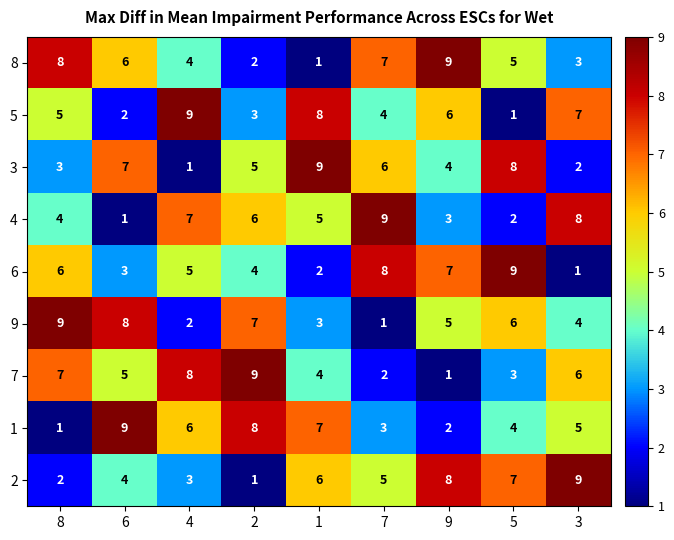

True or false: 2 has a value of 2 at 6.

False